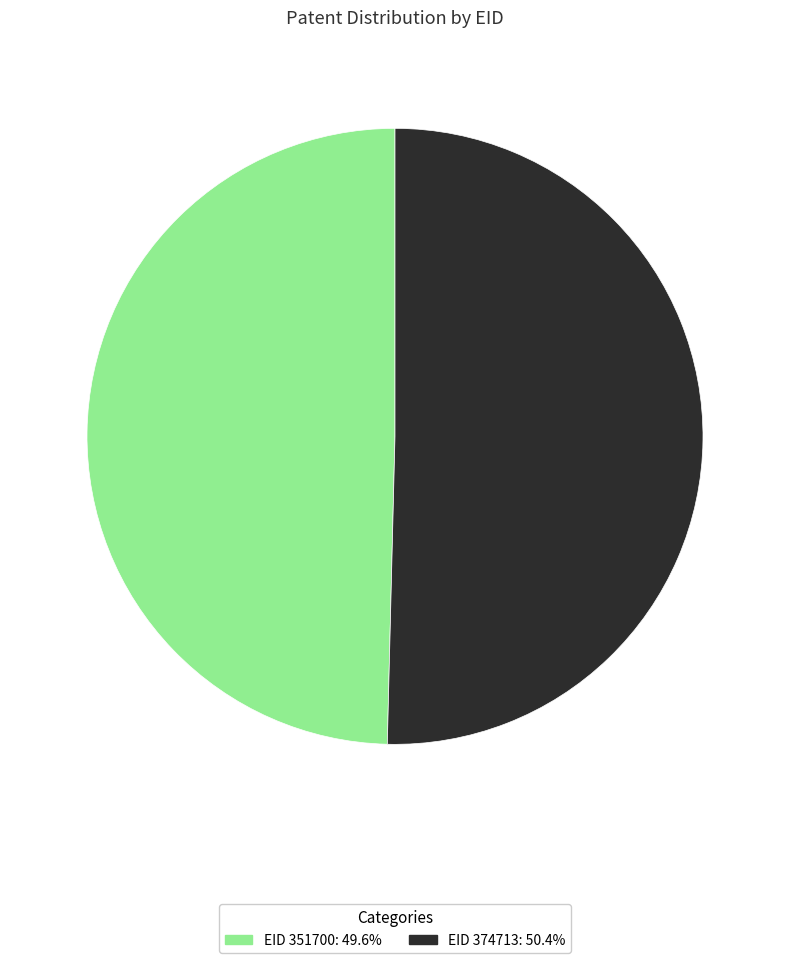

Does any single category account for the majority?

Yes